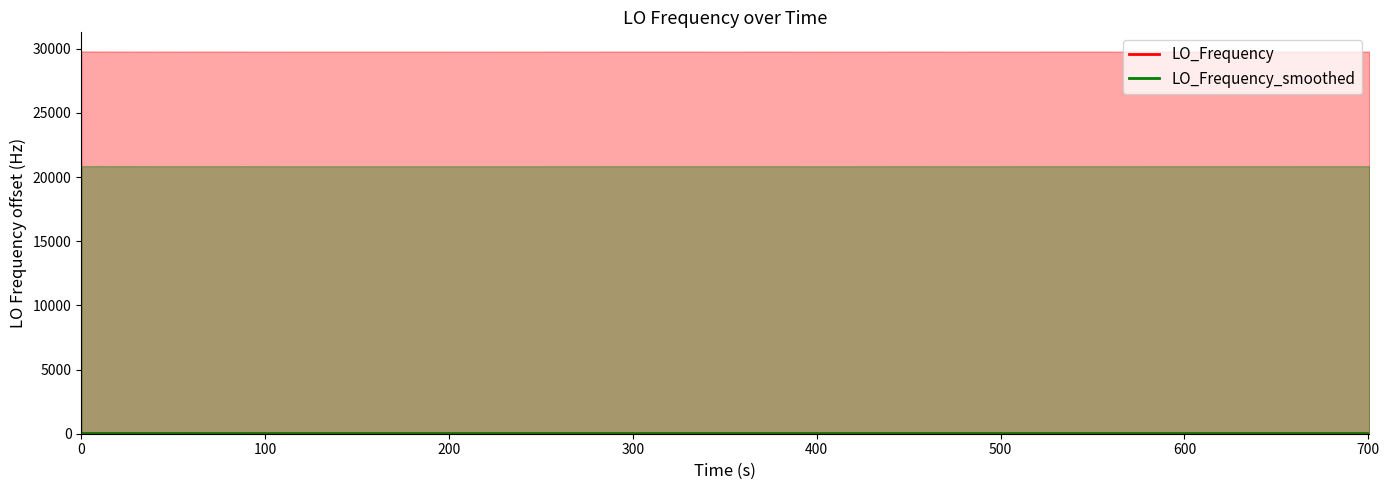

Count the number of data series in this chart.

2